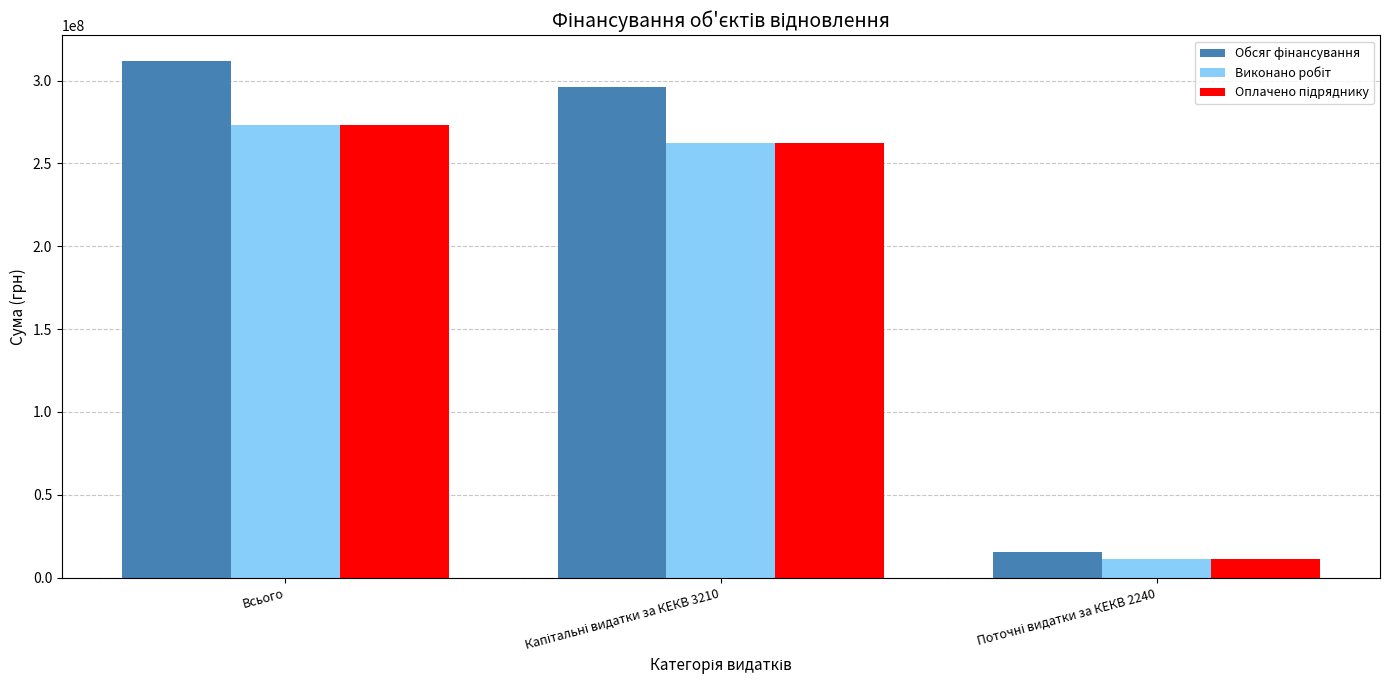

What is the spread (max minus min) of values at Всього?

38417410.9